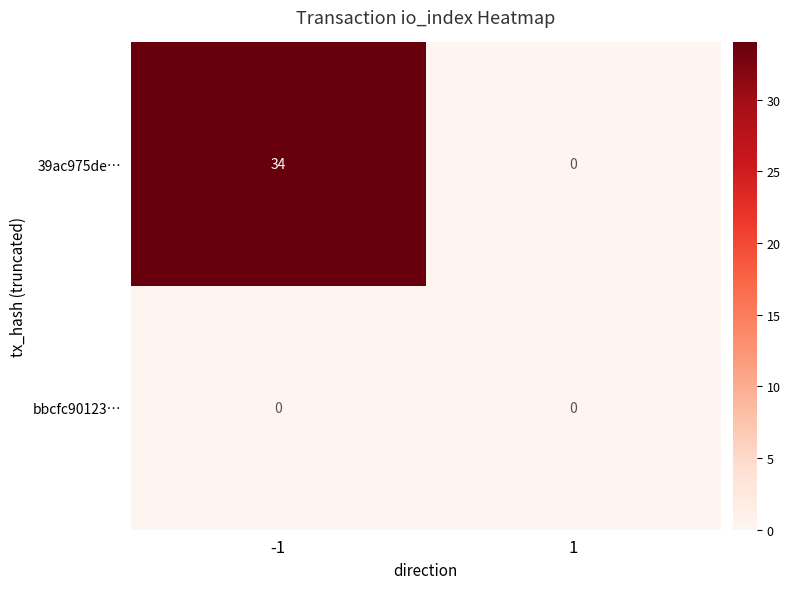

What is the total value across all series at -1?

34